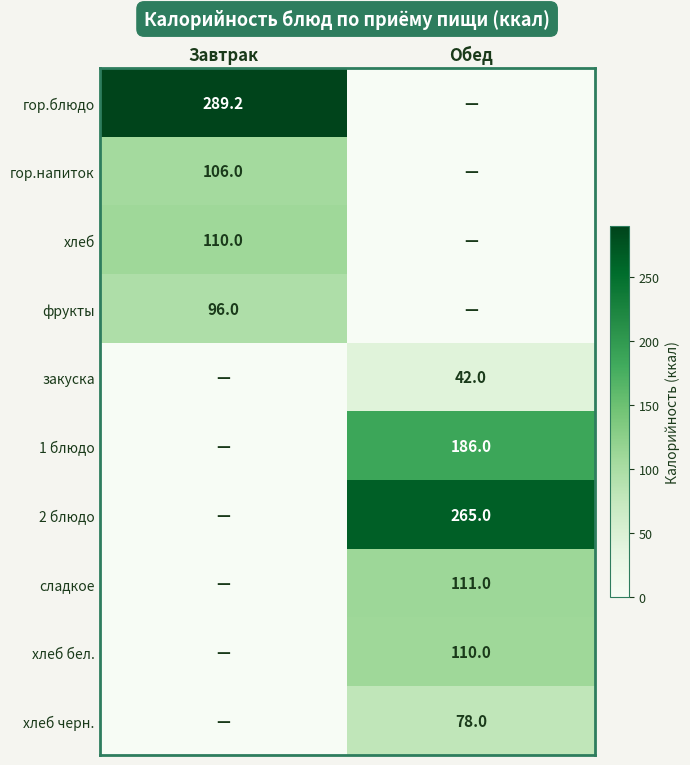

Is it true that хлеб бел. equals 162.7 at Обед?

False